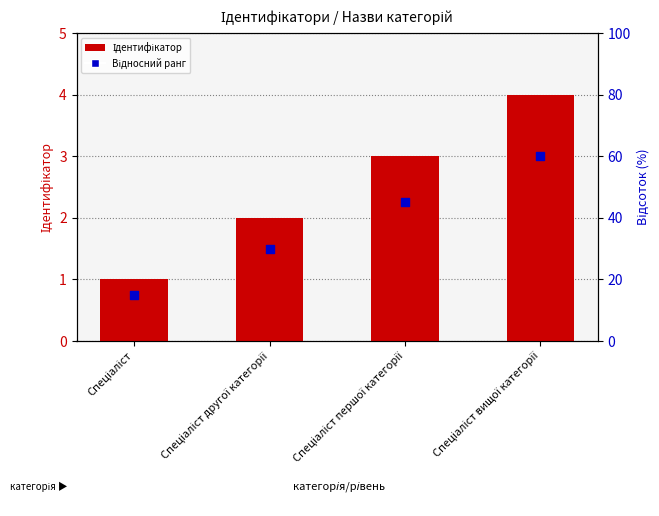

Which series has the largest total across all categories?

Ідентифікатор